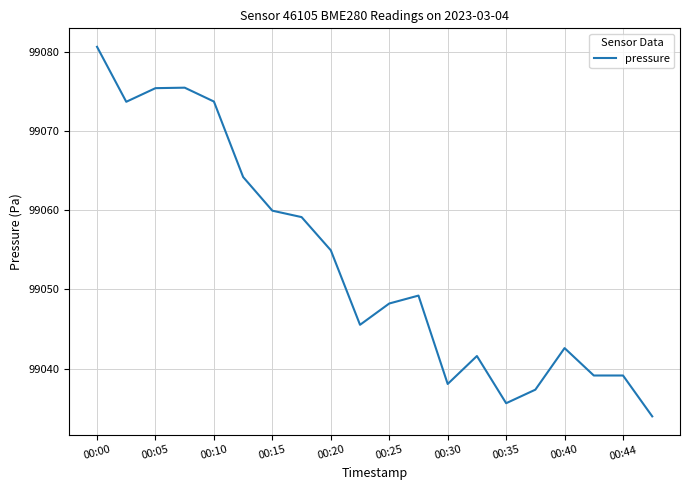

Count the number of values greater than 99049.

10